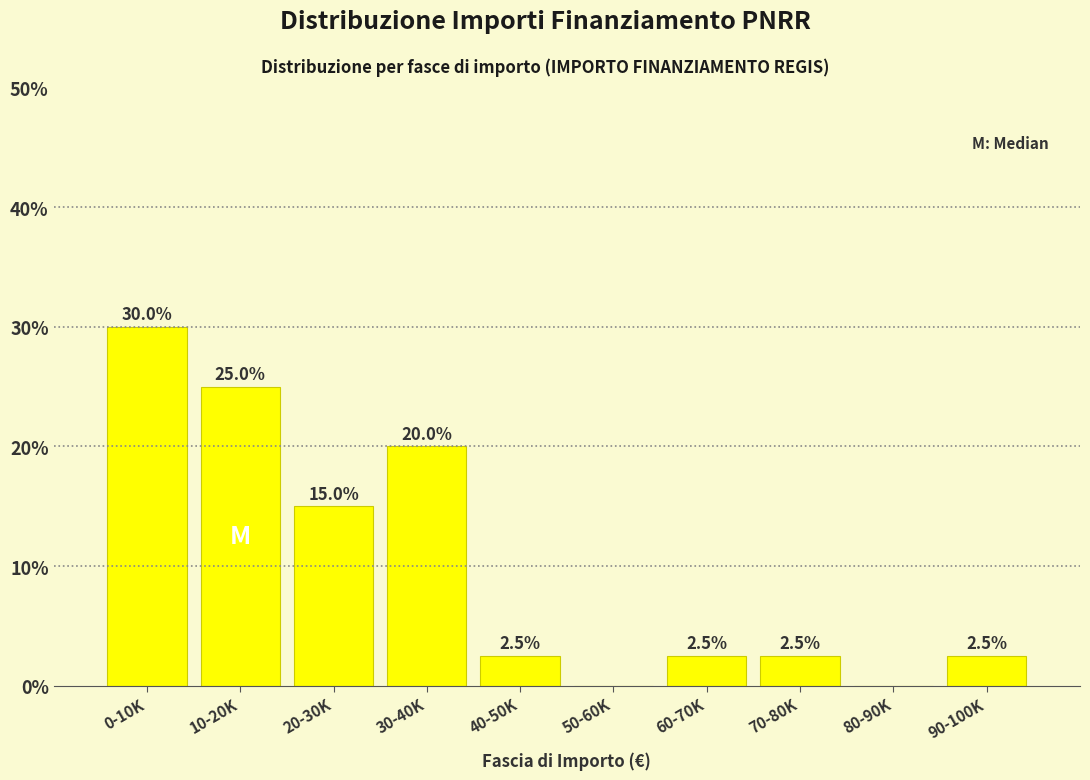

Reading left to right, extract all data points from this chart.

0-10K=30.0	10-20K=25.0	20-30K=15.0	30-40K=20.0	40-50K=2.5	50-60K=0.0	60-70K=2.5	70-80K=2.5	80-90K=0.0	90-100K=2.5